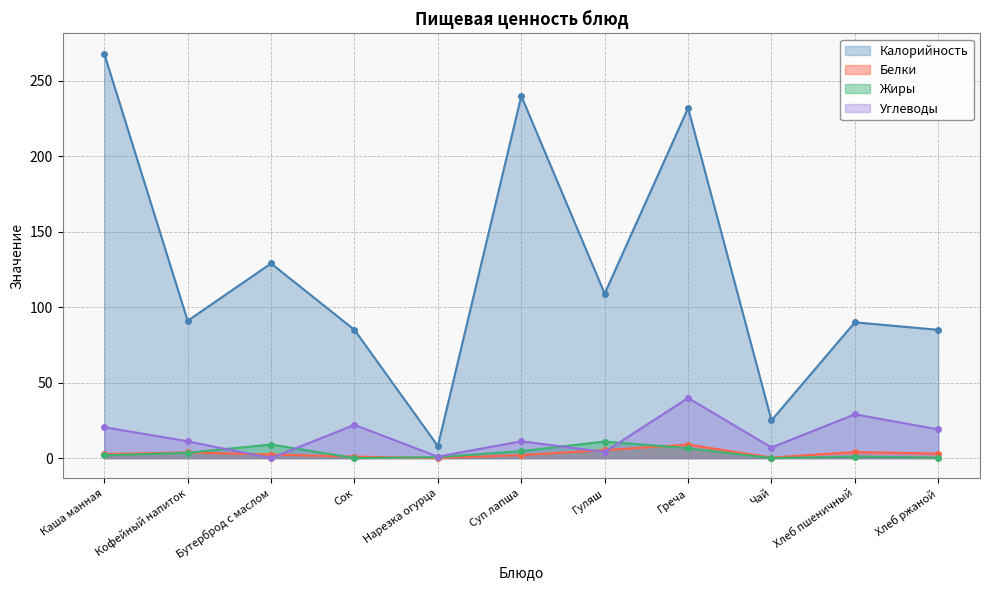

Which series has the largest total across all categories?

Калорийность